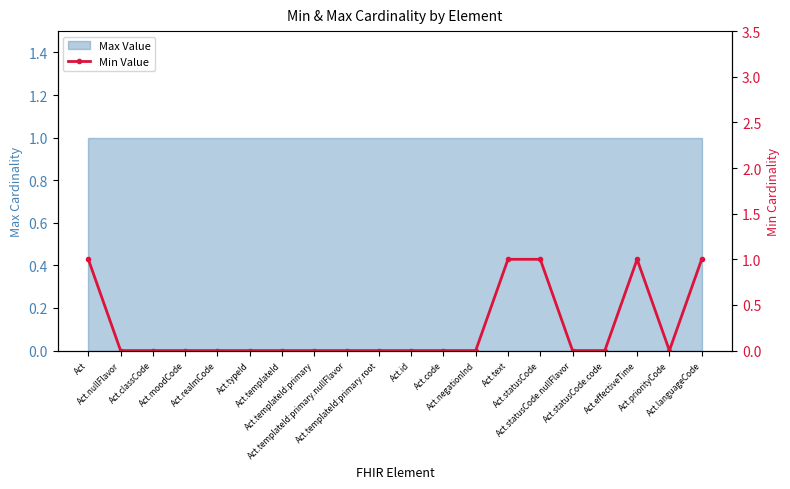

What position from the right is Act?

20